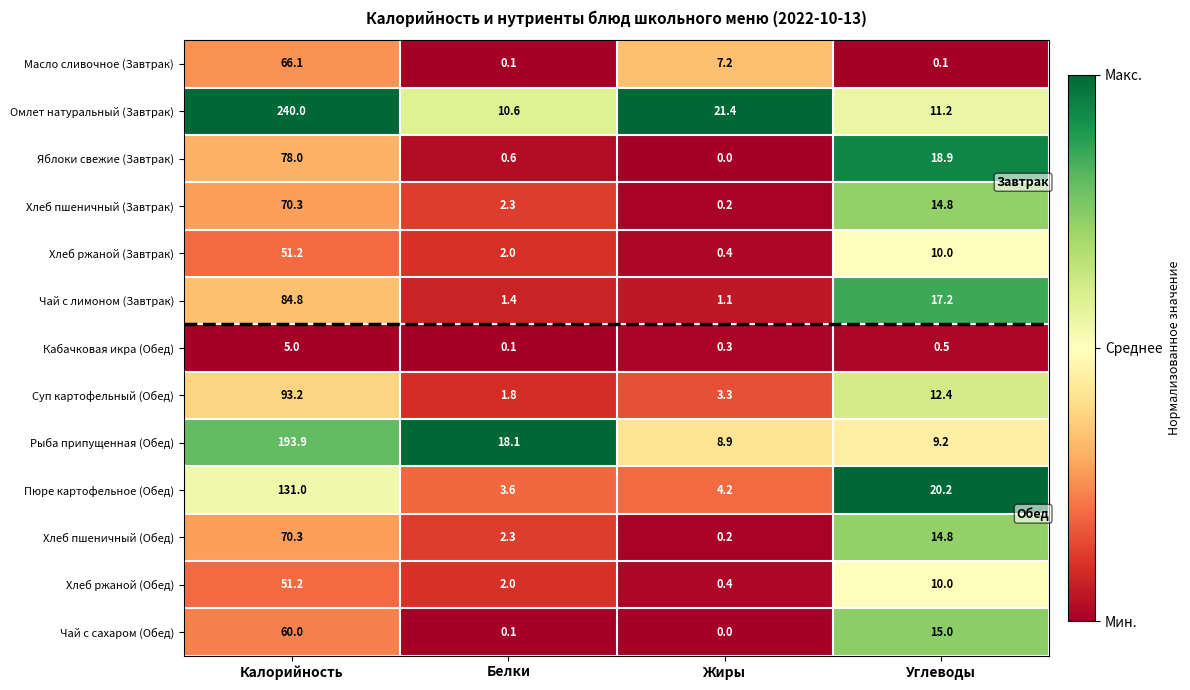

What is the difference between the maximum and minimum values in the Чай с сахаром (Обед) series?

60.0